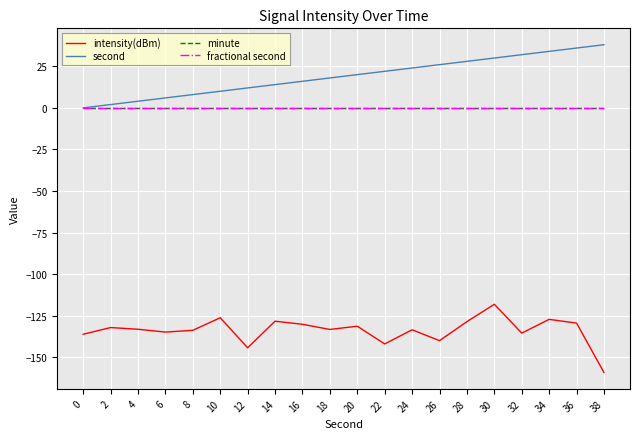

Is the value of minute at 38 greater than the value of fractional second at 16?

No